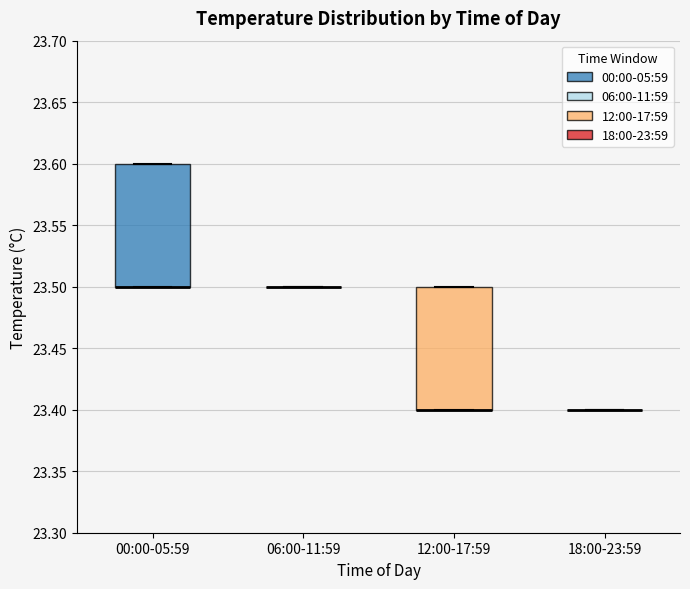

Reading left to right, read every box against the y-axis: the position of its median line, the range the box covers, and the ends of its whiskers. The values are not printed on the chart, so give them approximately, as read against the axis.

00:00-05:59: median 23.5 (drawn on the box's lower edge), box 23.5 to 23.6, whiskers 23.5 to 23.6
06:00-11:59: box collapsed to a line at 23.5, whiskers 23.5 to 23.5
12:00-17:59: median 23.4 (drawn on the box's lower edge), box 23.4 to 23.5, whiskers 23.4 to 23.5
18:00-23:59: box collapsed to a line at 23.4, whiskers 23.4 to 23.4